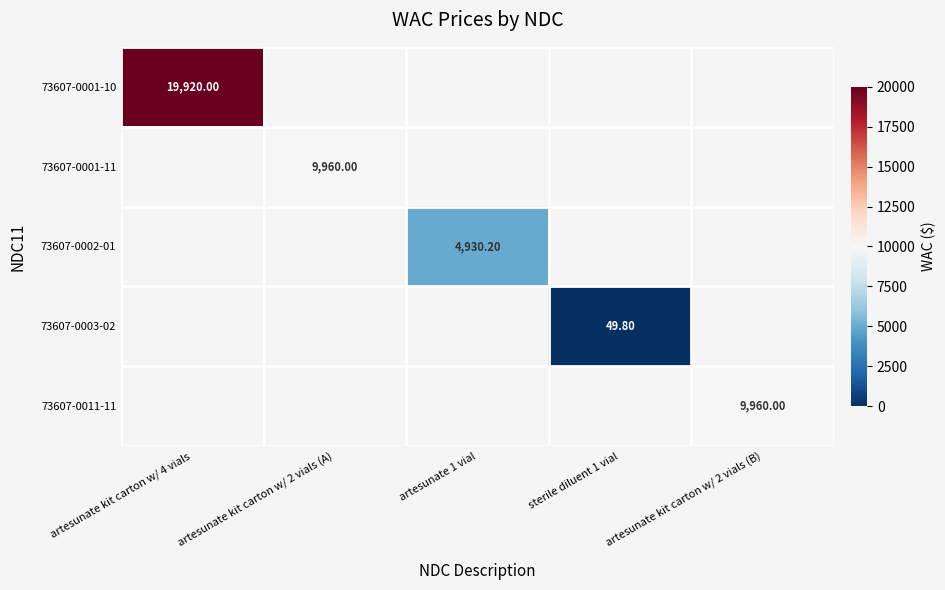

How many data points does each series have?

5